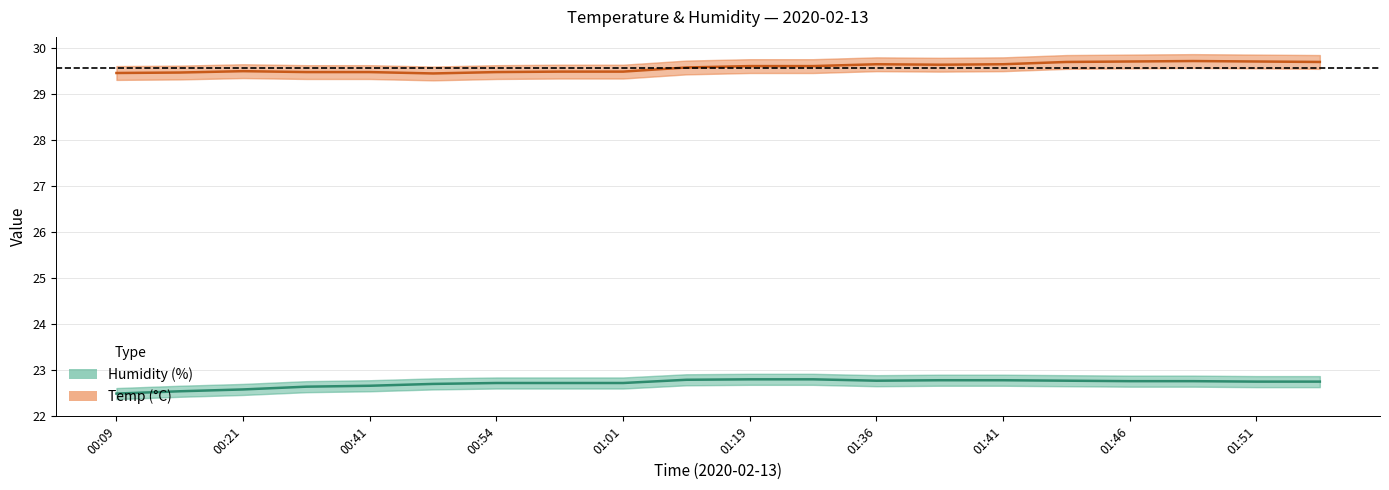

True or false: Humidity (%) and Temp (°C) intersect in this chart.

False